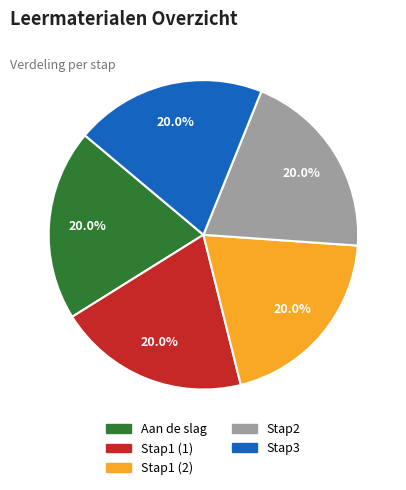

Approximately how many times larger is the value at Aan de slag compared to Stap3?

1.0